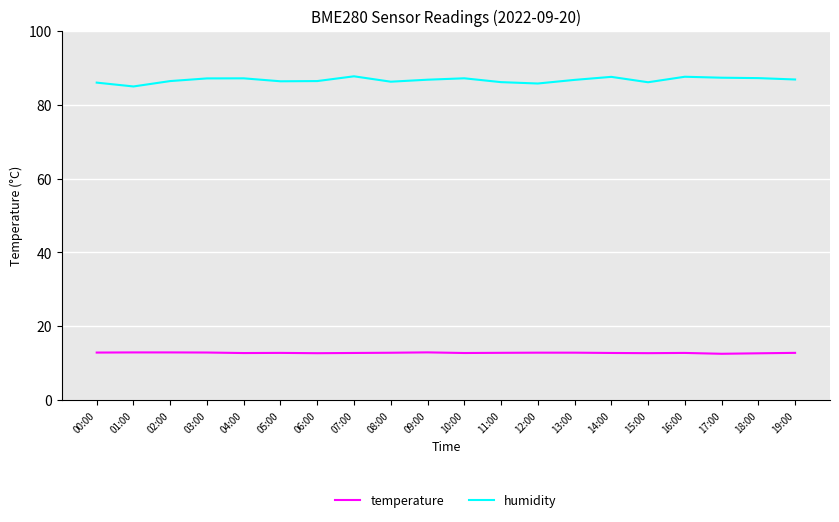

Is the value of humidity at 19:00 greater than the value of temperature at 19:00?

Yes